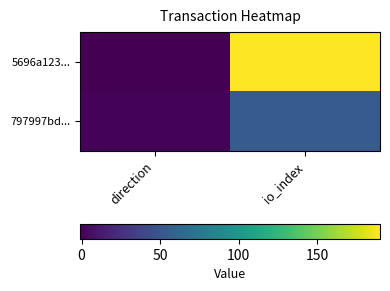

At how many categories does at least one series exceed 188?

1